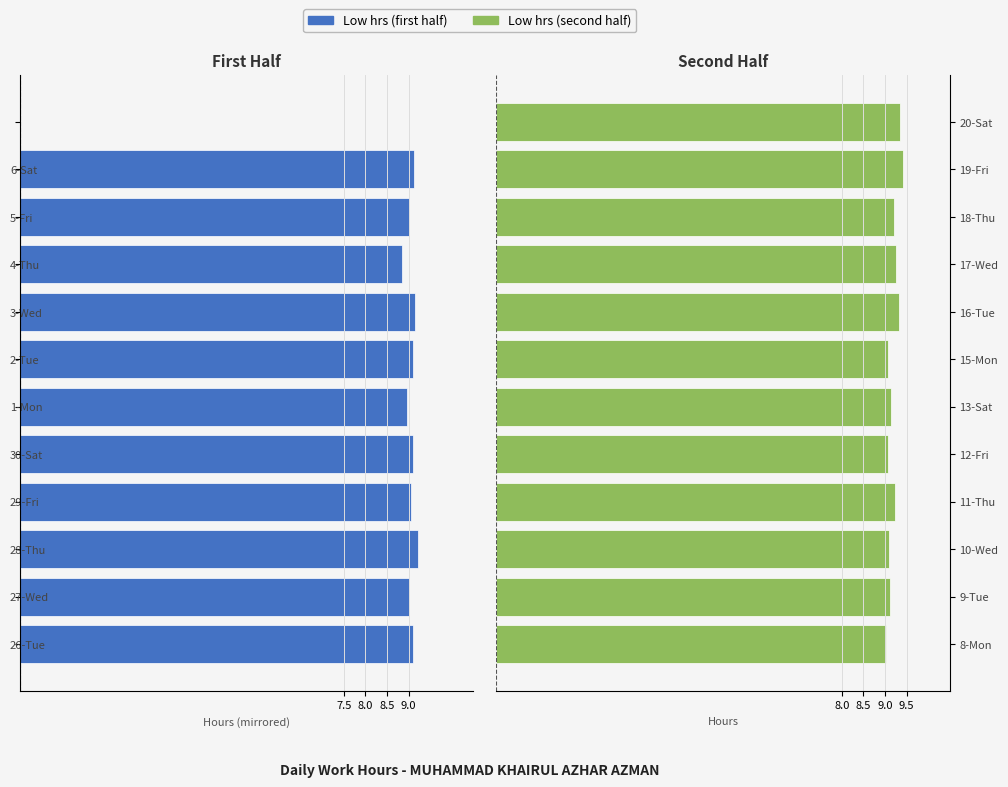

Rank the series by their maximum value, from highest to lowest.

Low hrs (second half), Low hrs (first half)